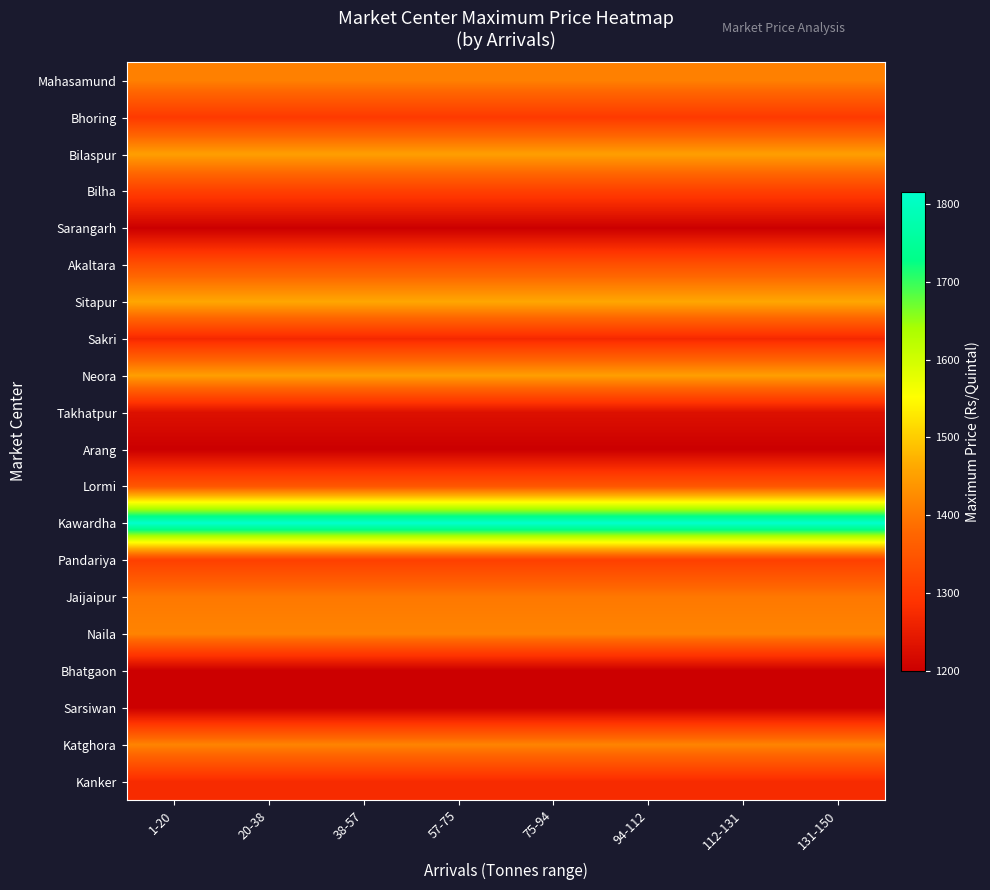

How many distinct data groups are displayed?

20